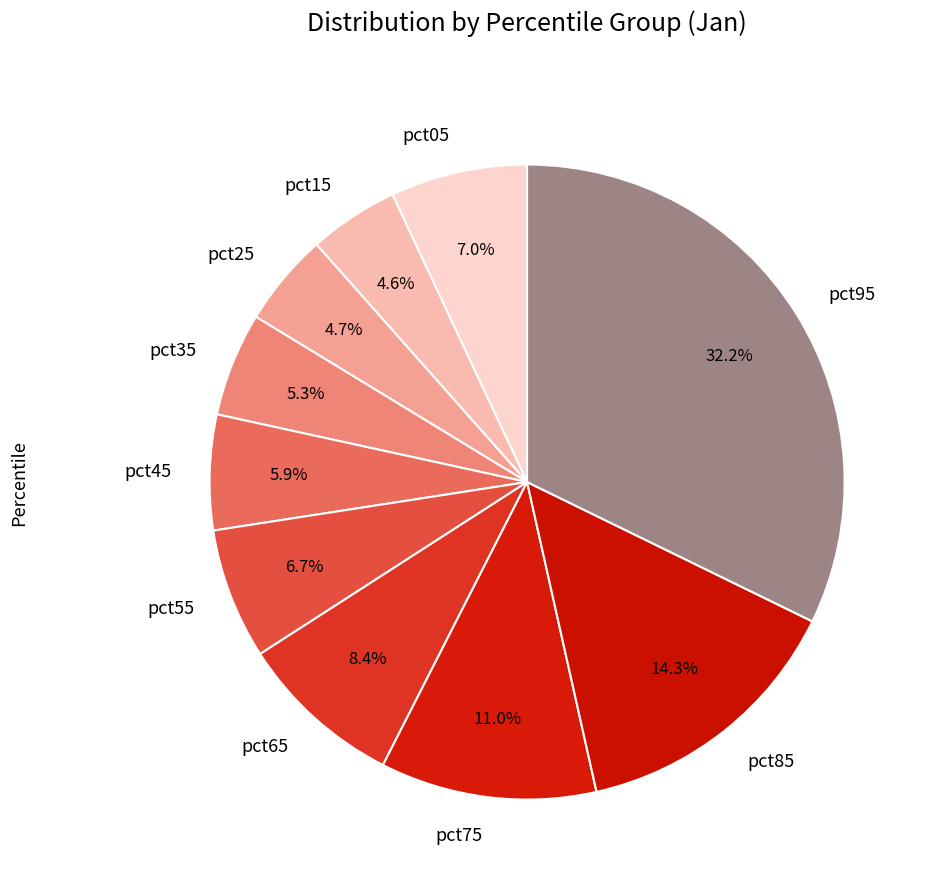

To the nearest percent, what is the combined percentage of pct05 and pct75?

18%